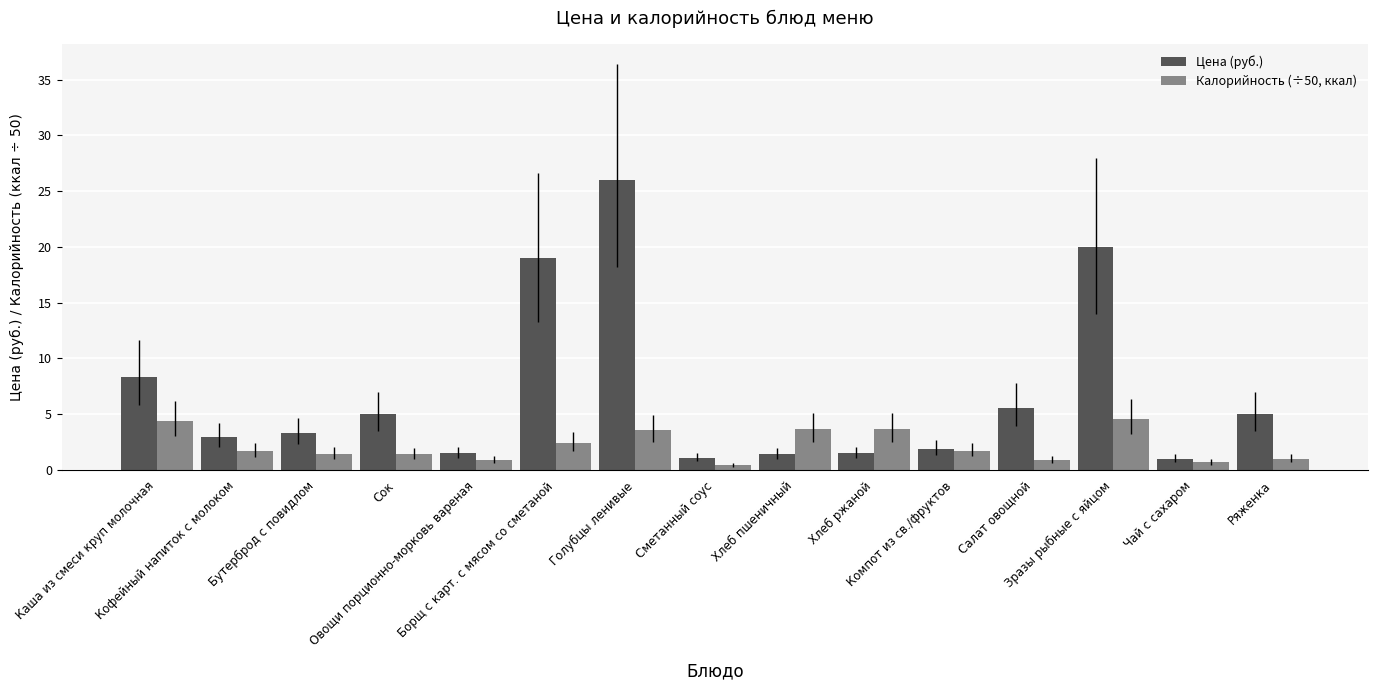

What is the difference between the maximum and second lowest values in the Калорийность (÷50, ккал) series?

3.9